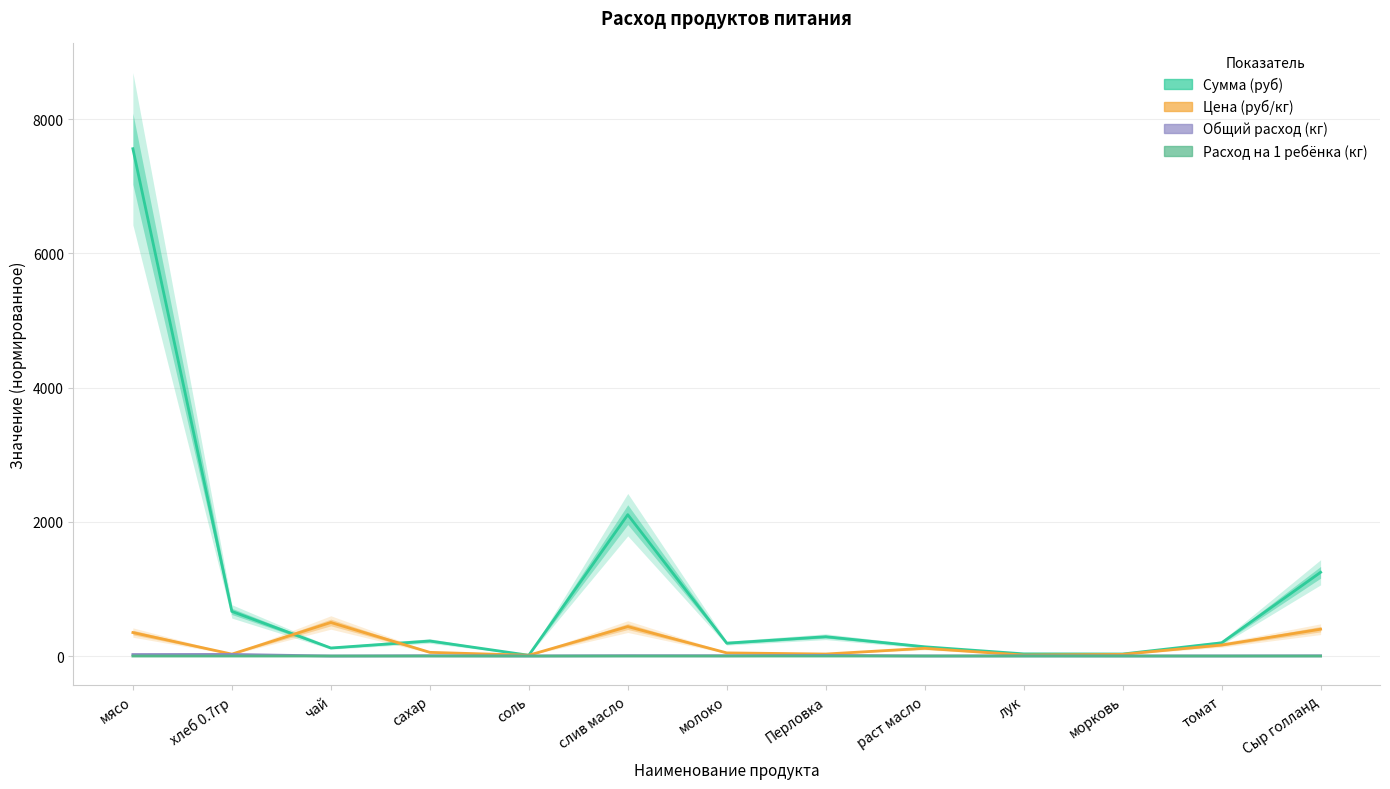

What is the sum of the Сумма (руб) values at морковь and Перловка?

318.0